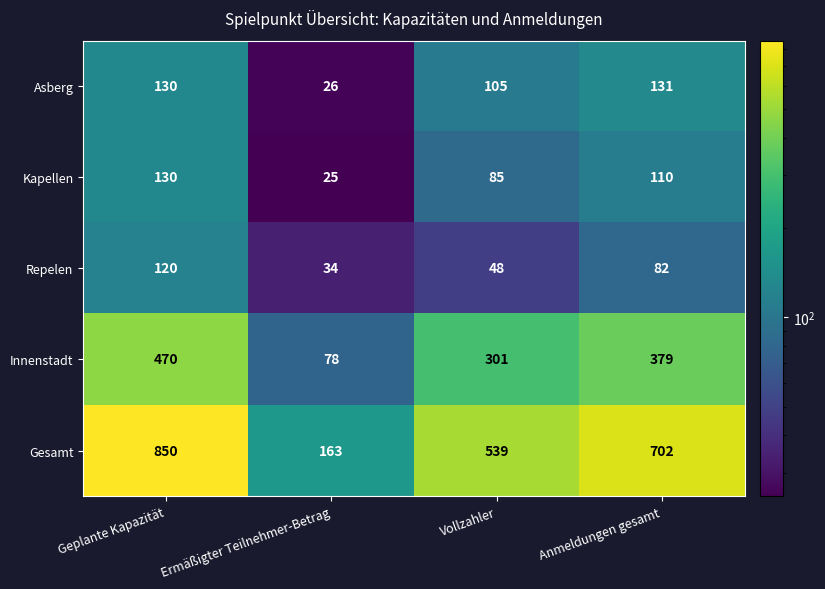

What is the difference between the maximum and minimum values in the Gesamt series?

687